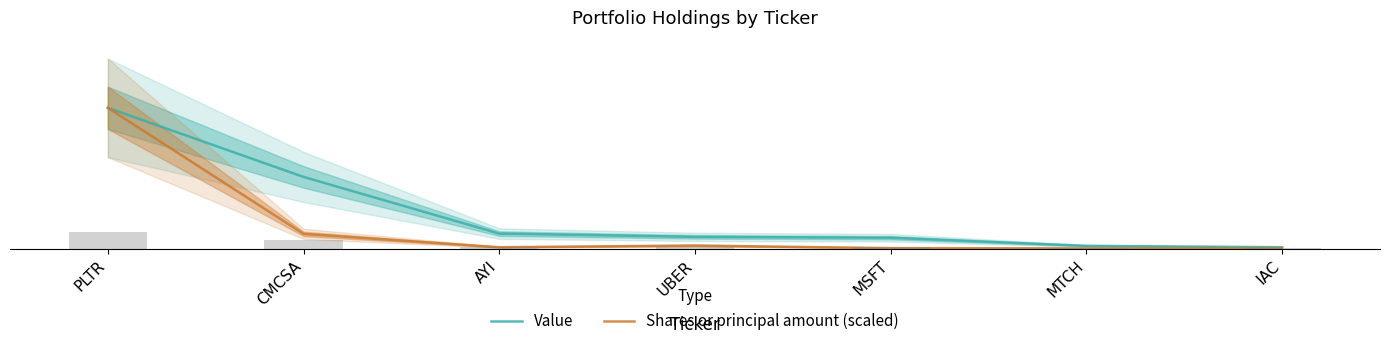

Does the chart contain stacked bars?

No